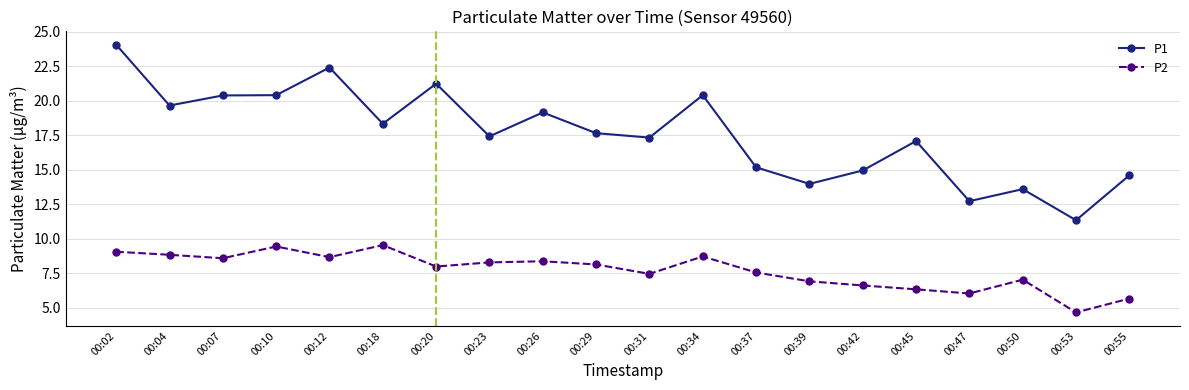

What is the sum of all P2 values?

154.2